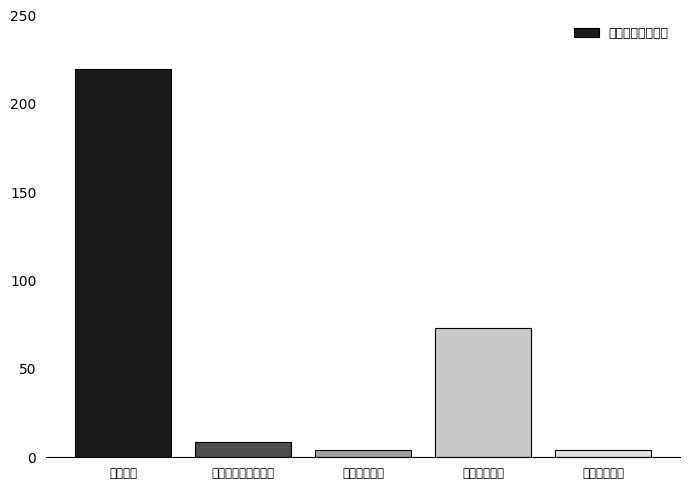

Is it true that the value at 住房保障支出 is 2.1?

False